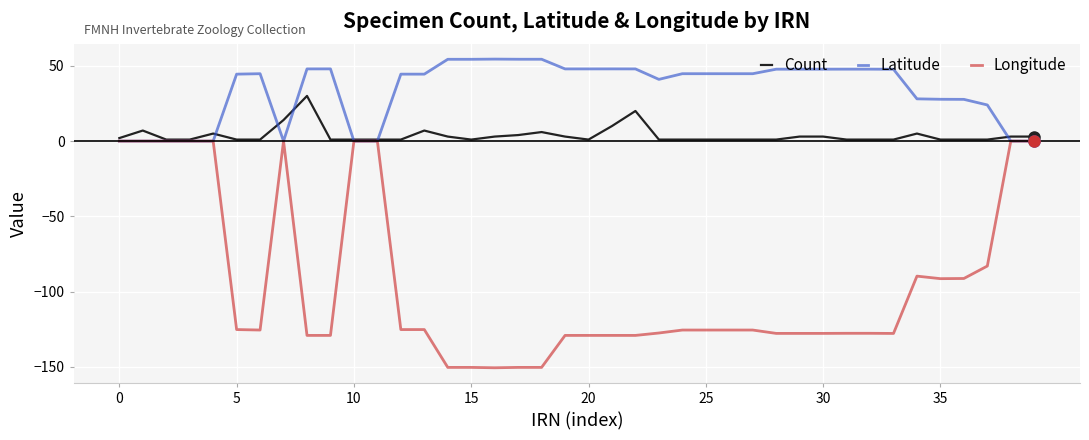

Which series has the largest total across all categories?

Latitude